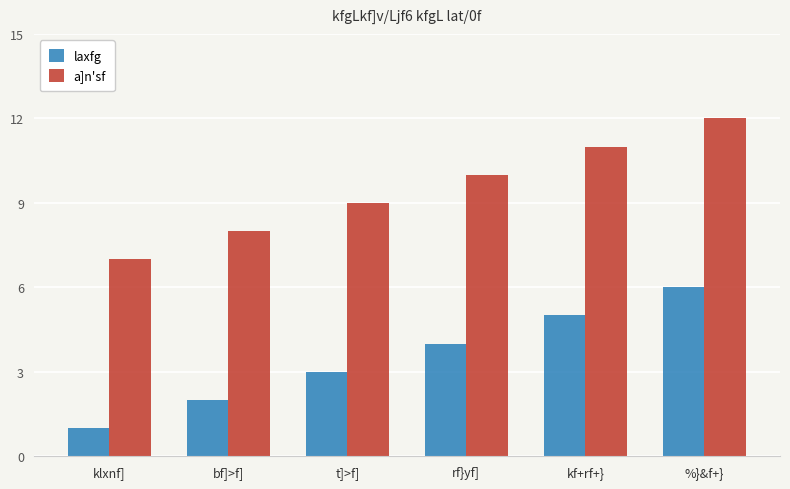

Which series has the largest total across all categories?

a]n'sf